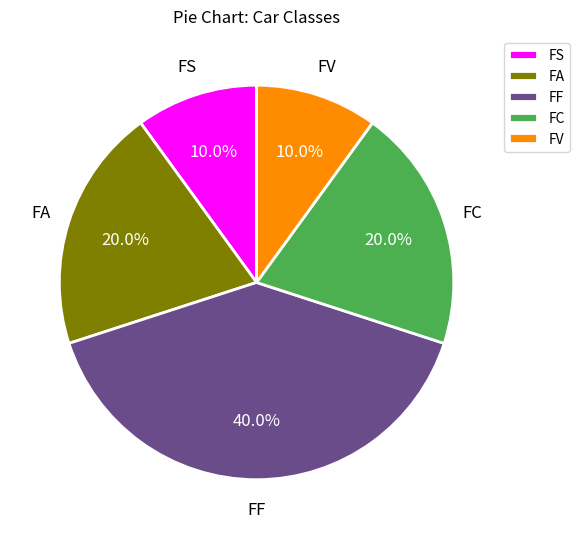

Which slice is the largest?

FF